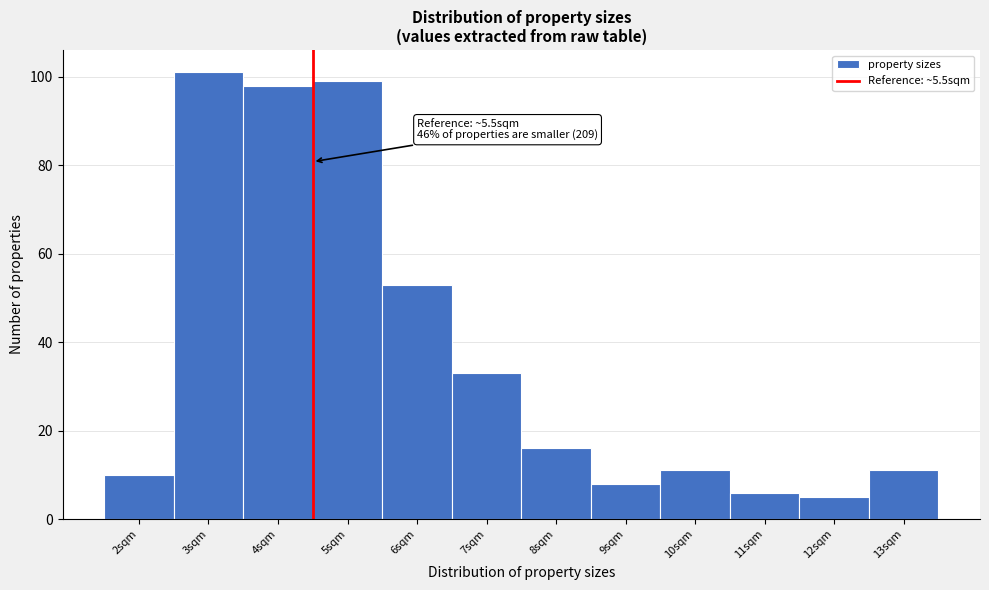

Reading left to right, transcribe all the data shown in this chart.

10	101	98	99	53	33	16	8	11	6	5	11